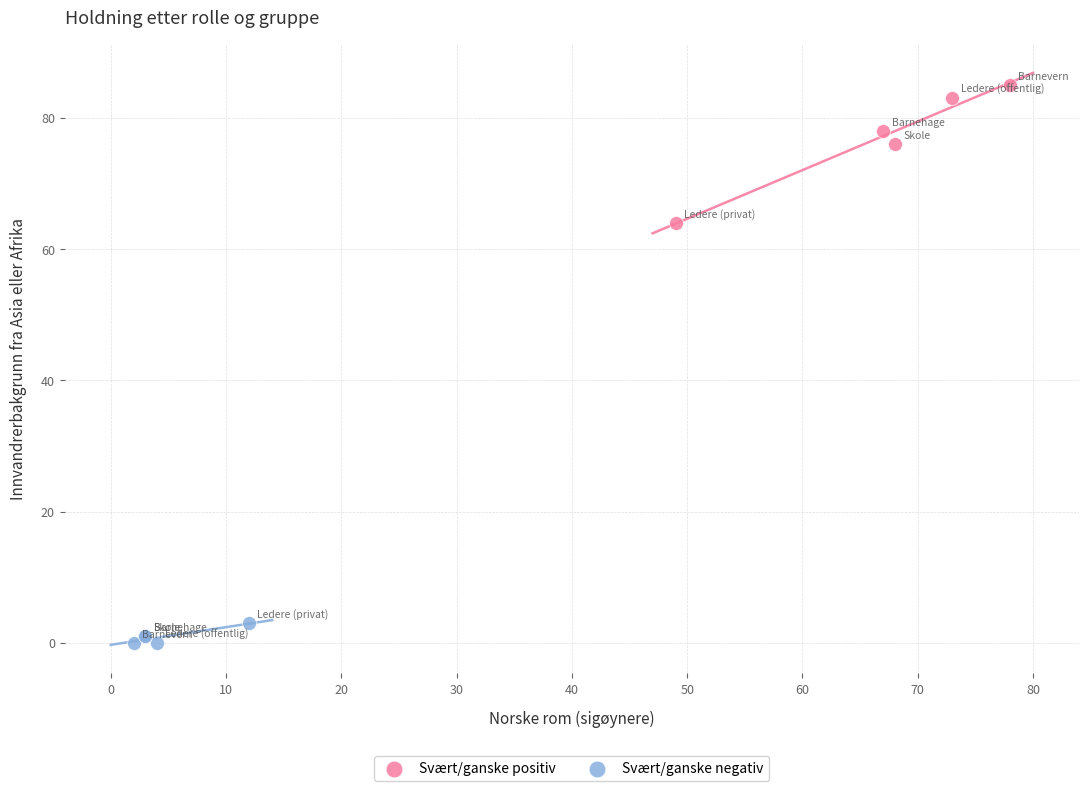

What are all the series names shown in the legend?

Svært/ganske positiv, Svært/ganske negativ